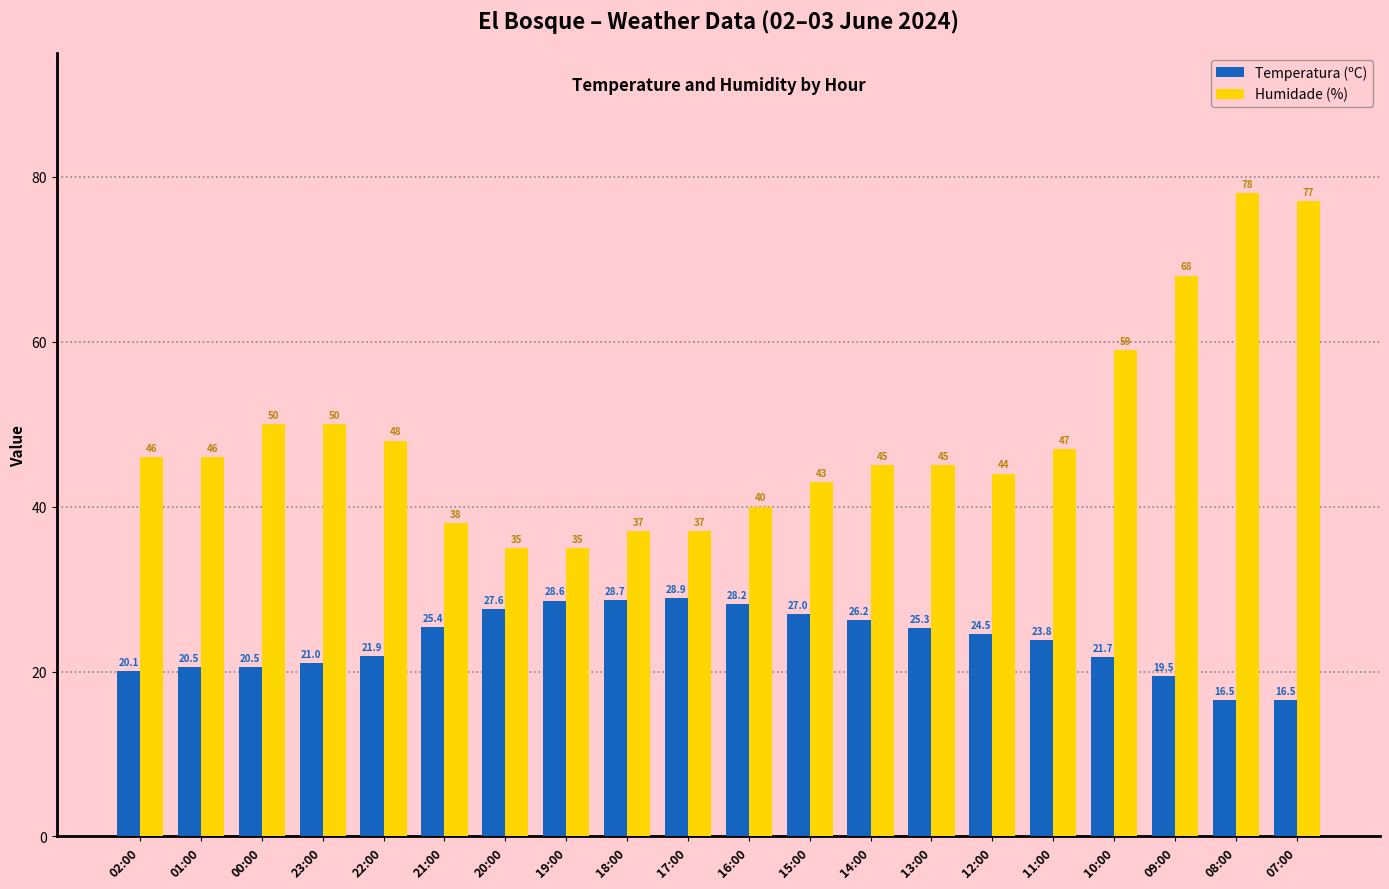

How many data points in Temperatura (ºC) are above 24?

10